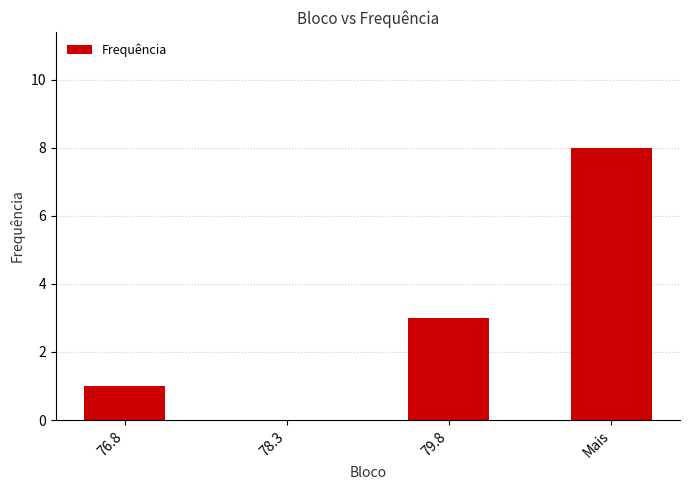

Which label corresponds to the largest value in the chart?

Mais